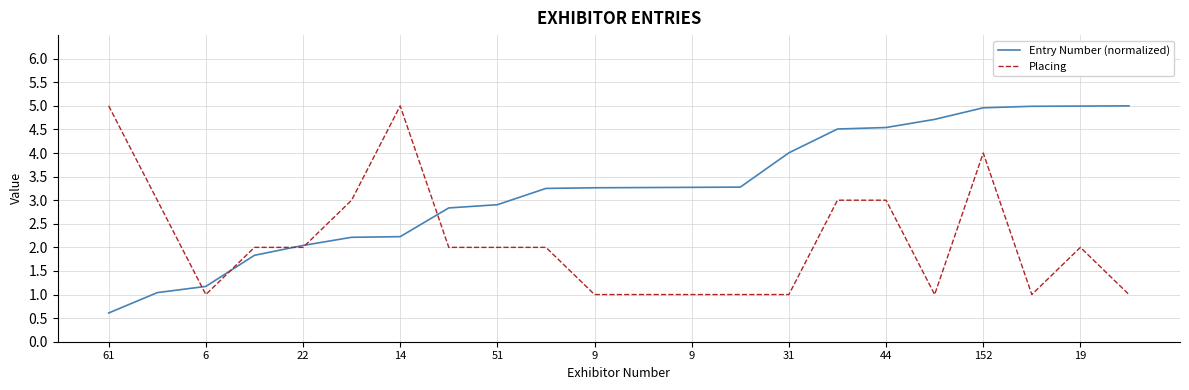

What is the minimum value shown in the chart?

0.6